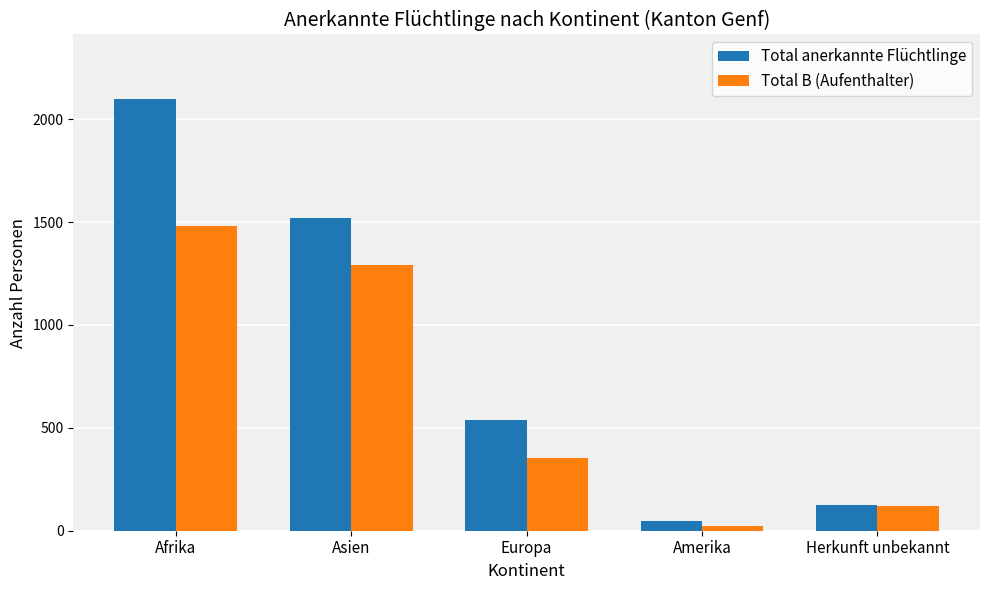

How many series are shown in this chart?

2